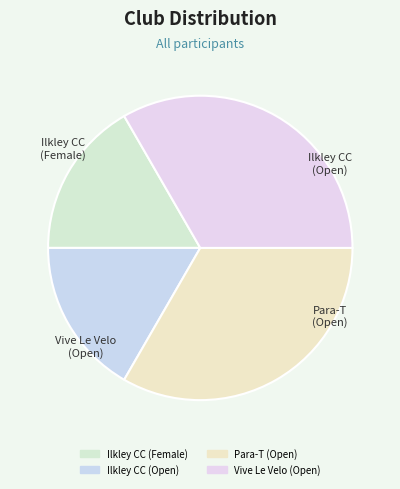

What is the smallest slice in the pie chart?

Ilkley CC (Female)